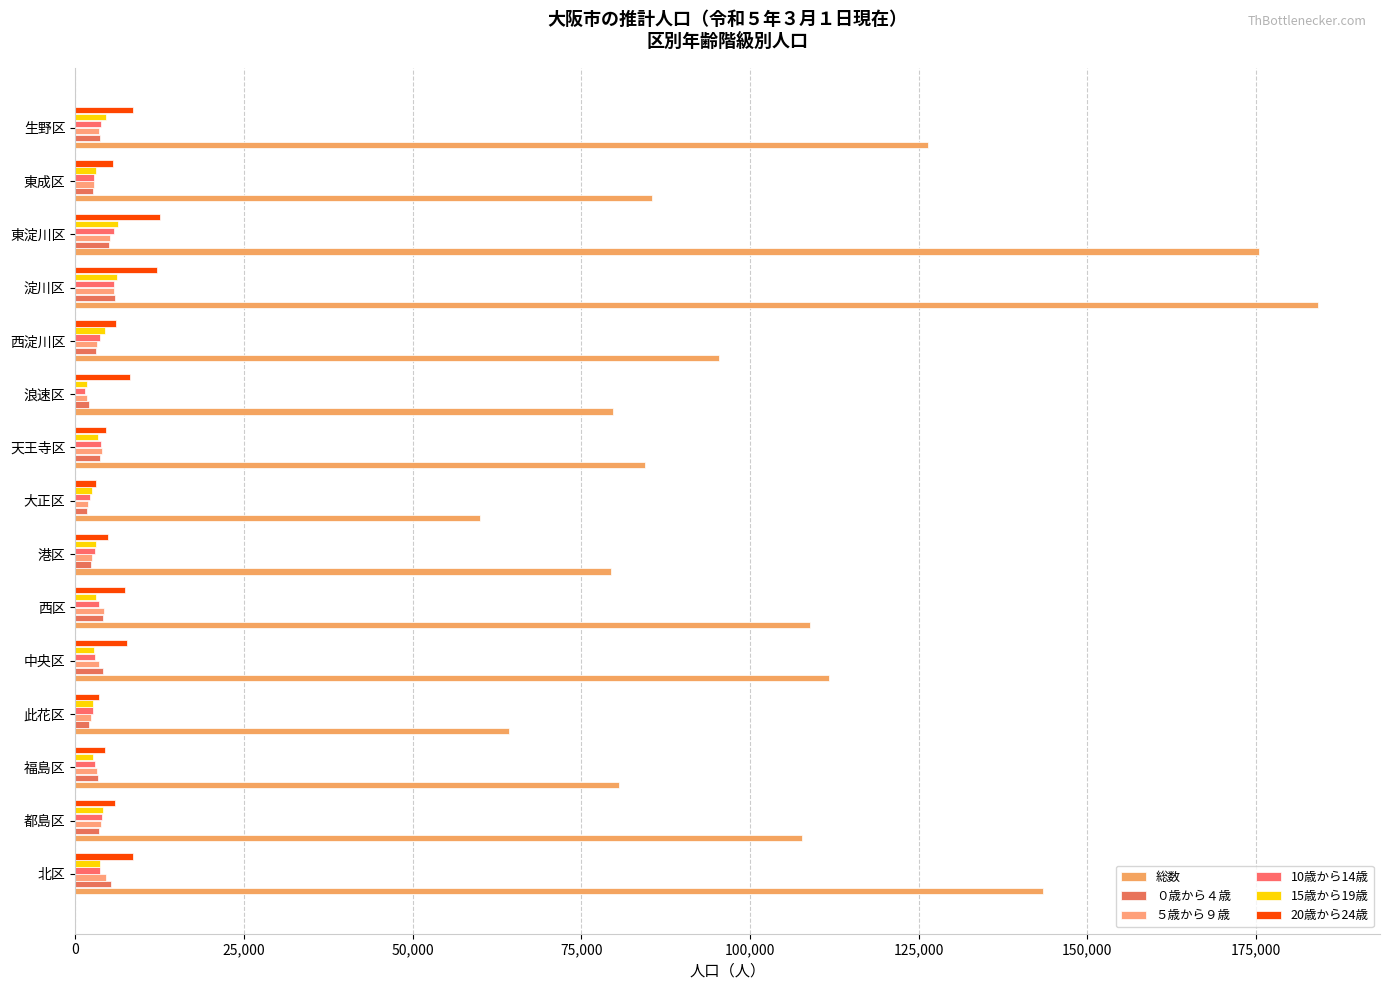

What is the maximum value for ０歳から４歳?

5905